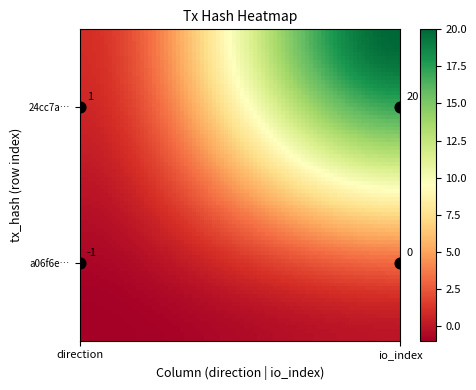

Reading left to right, transcribe all the data shown in this chart.

a06f6e83d13b0f962269454f4e6d3129fa18b9f: -1	0
24cc7a7080d3975756528cac9a3d6ee8ea4e268: 1	20